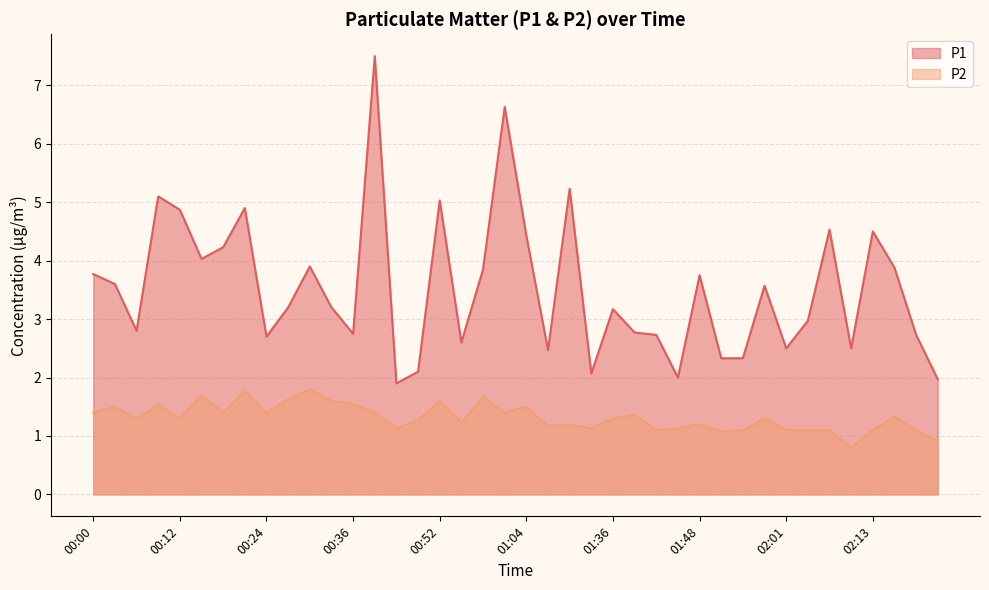

What is the label of the 28th point from the left?

01:45